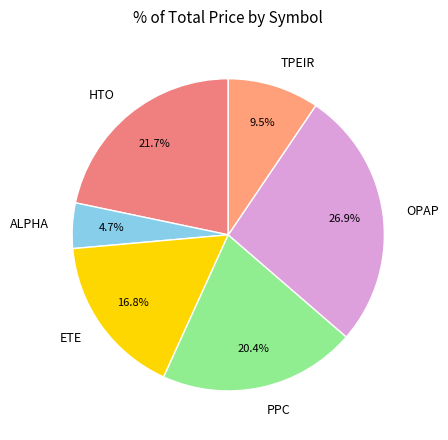

Combined, what portion of the pie is ETE and HTO?

38.5%